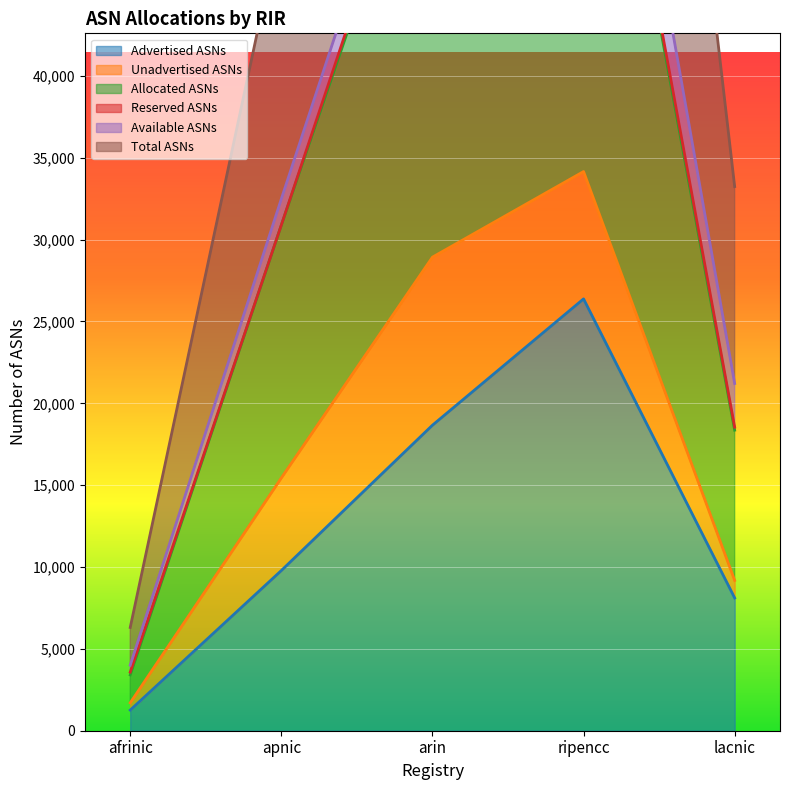

Which category has the lowest value in the Allocated ASNs series?

afrinic